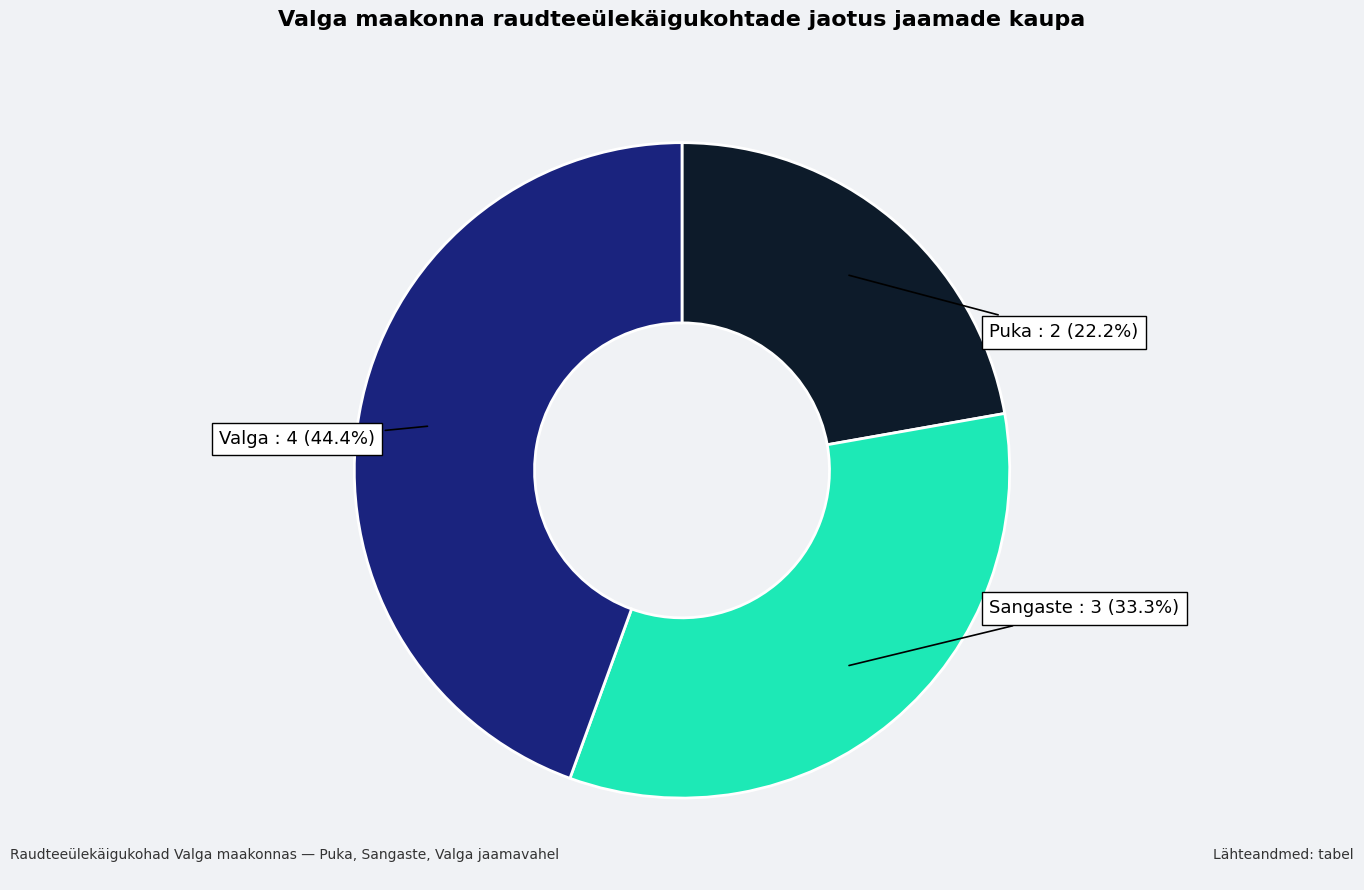

Is there any slice that represents more than half of the pie?

No